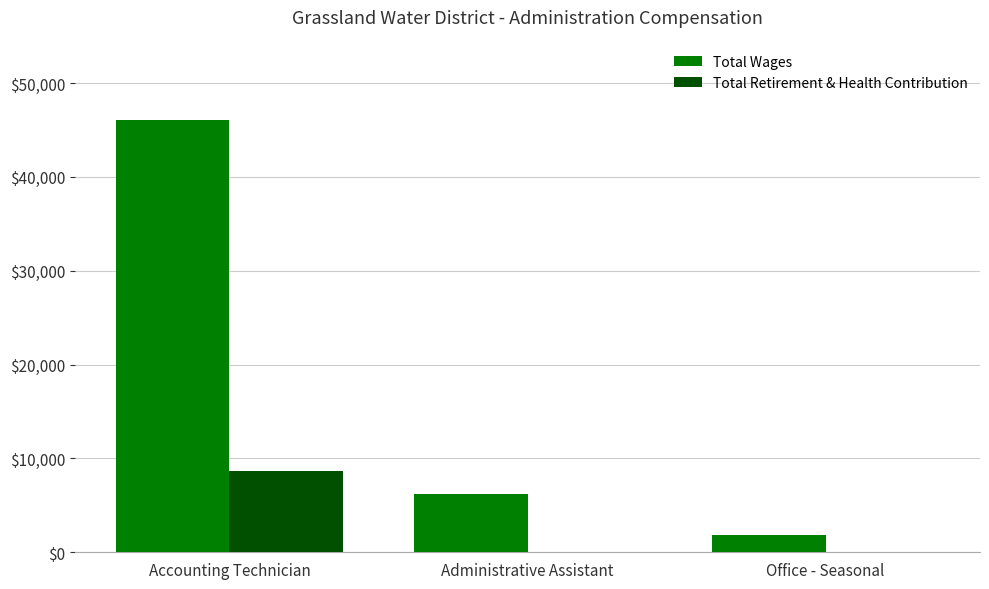

What are all the series names shown in the legend?

Total Wages, Total Retirement & Health Contribution